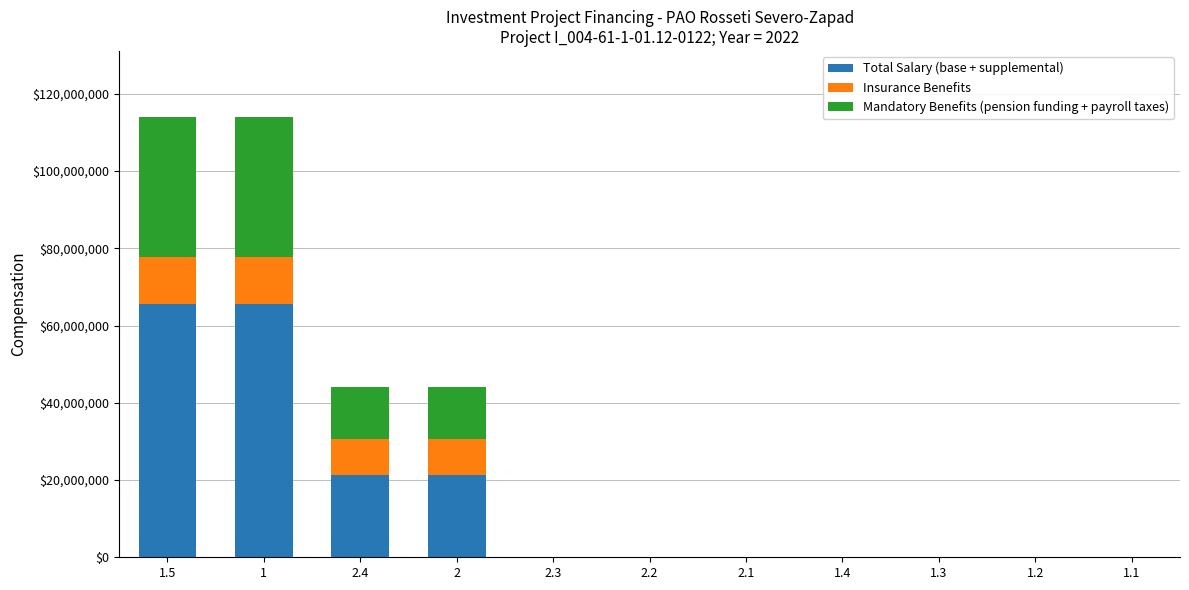

Are the bars horizontal?

No